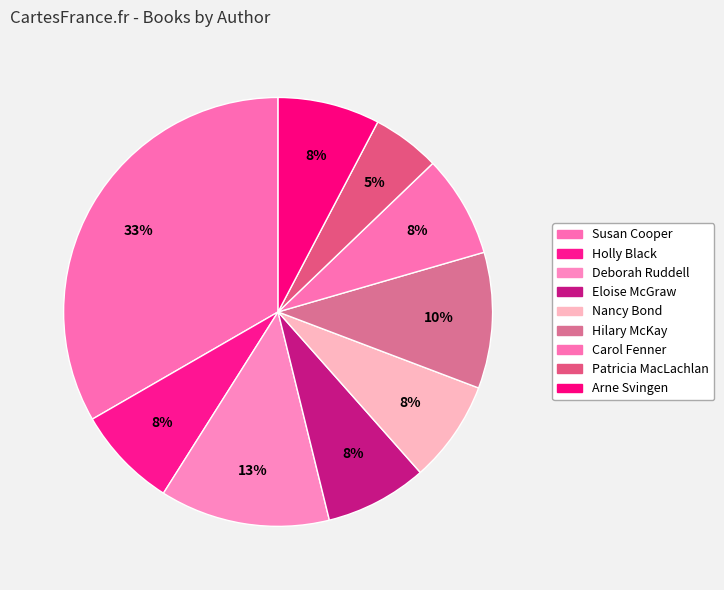

How many segments does this pie chart have?

9